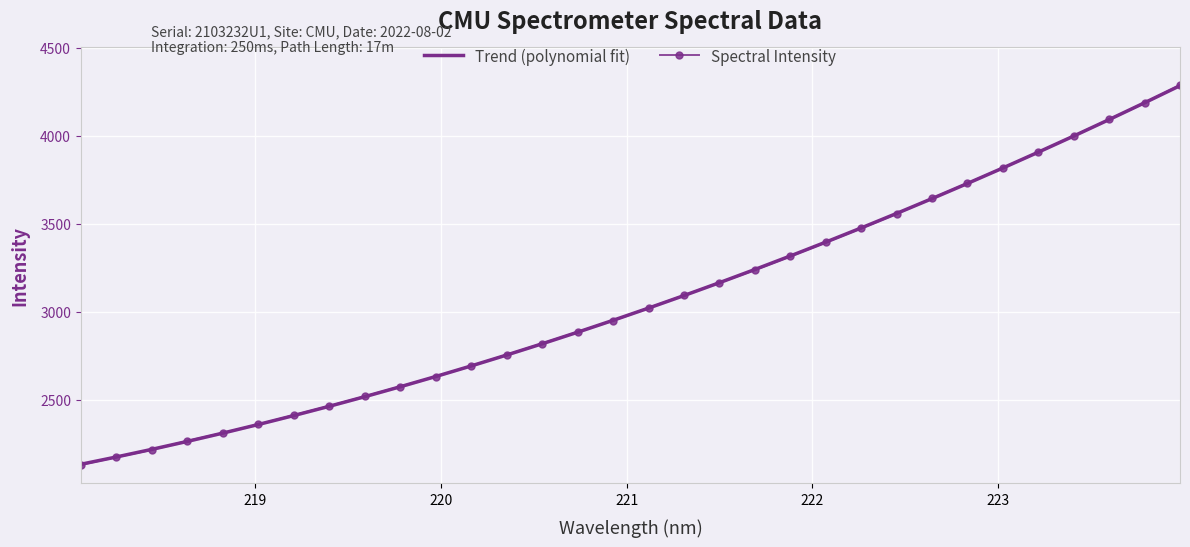

What is the highest value of the Trend (polynomial fit) series?

4284.8